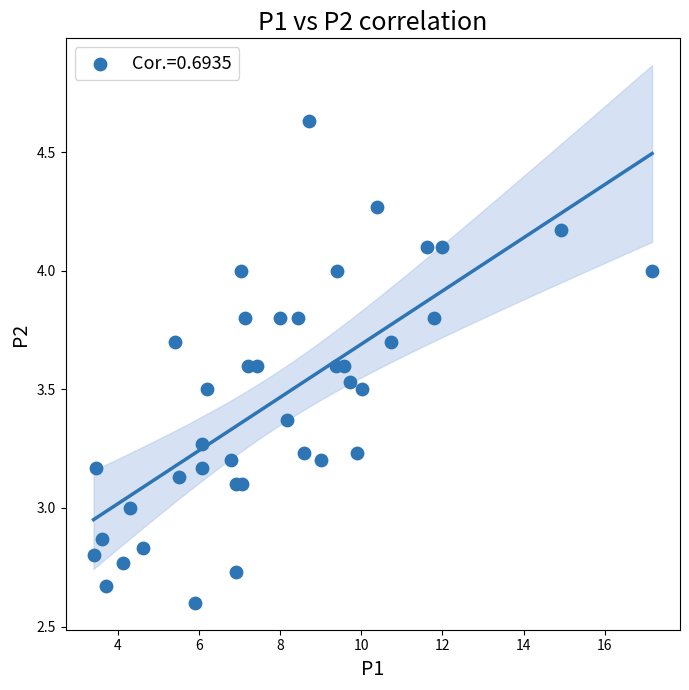

What is the range of X values (max minus min)?

13.8